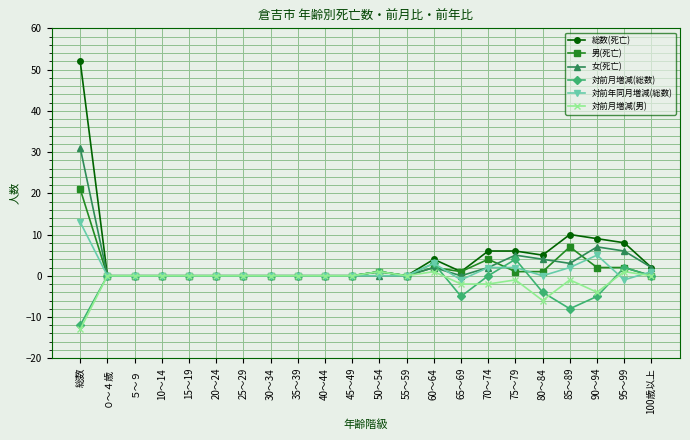

At which category is the sum across all series the highest?

総数